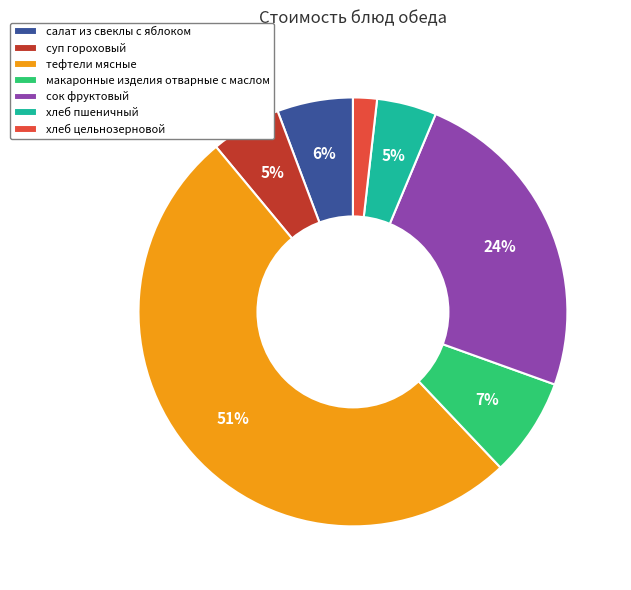

How many slices are in this pie chart?

7